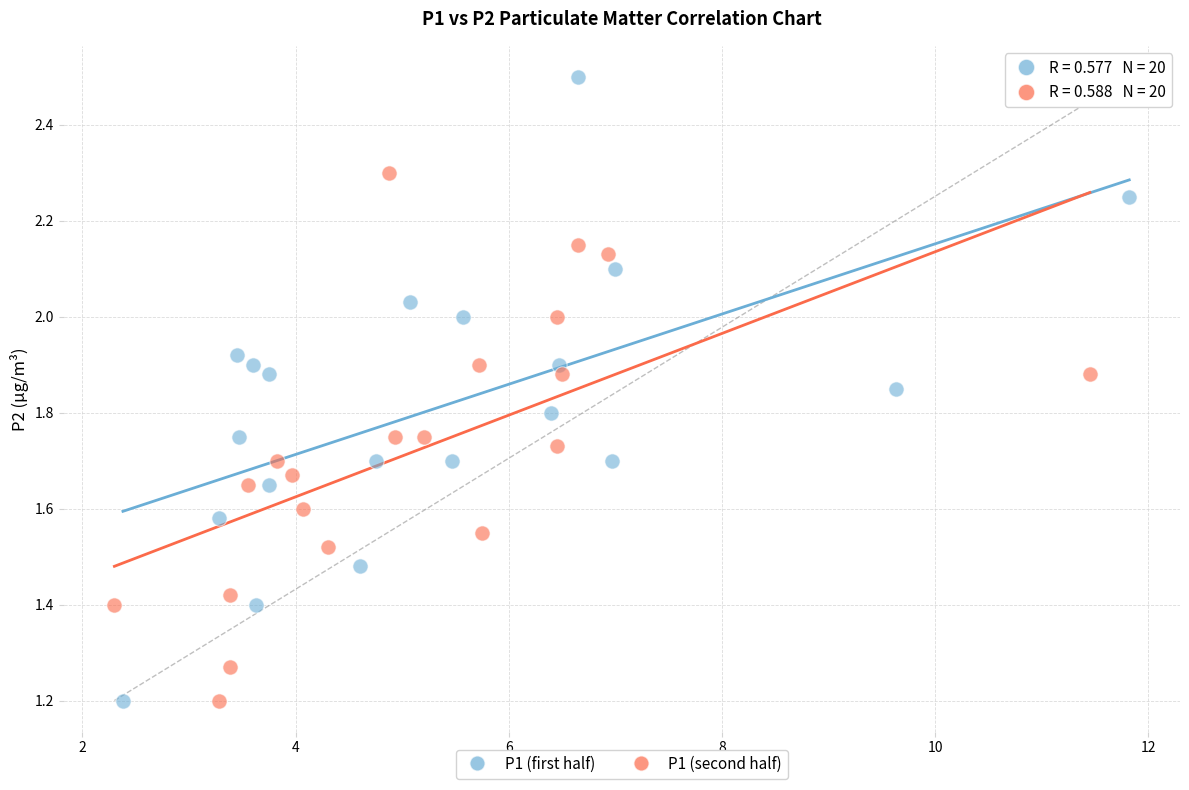

What are all the series names shown in the legend?

P1 (first half), P1 (second half)